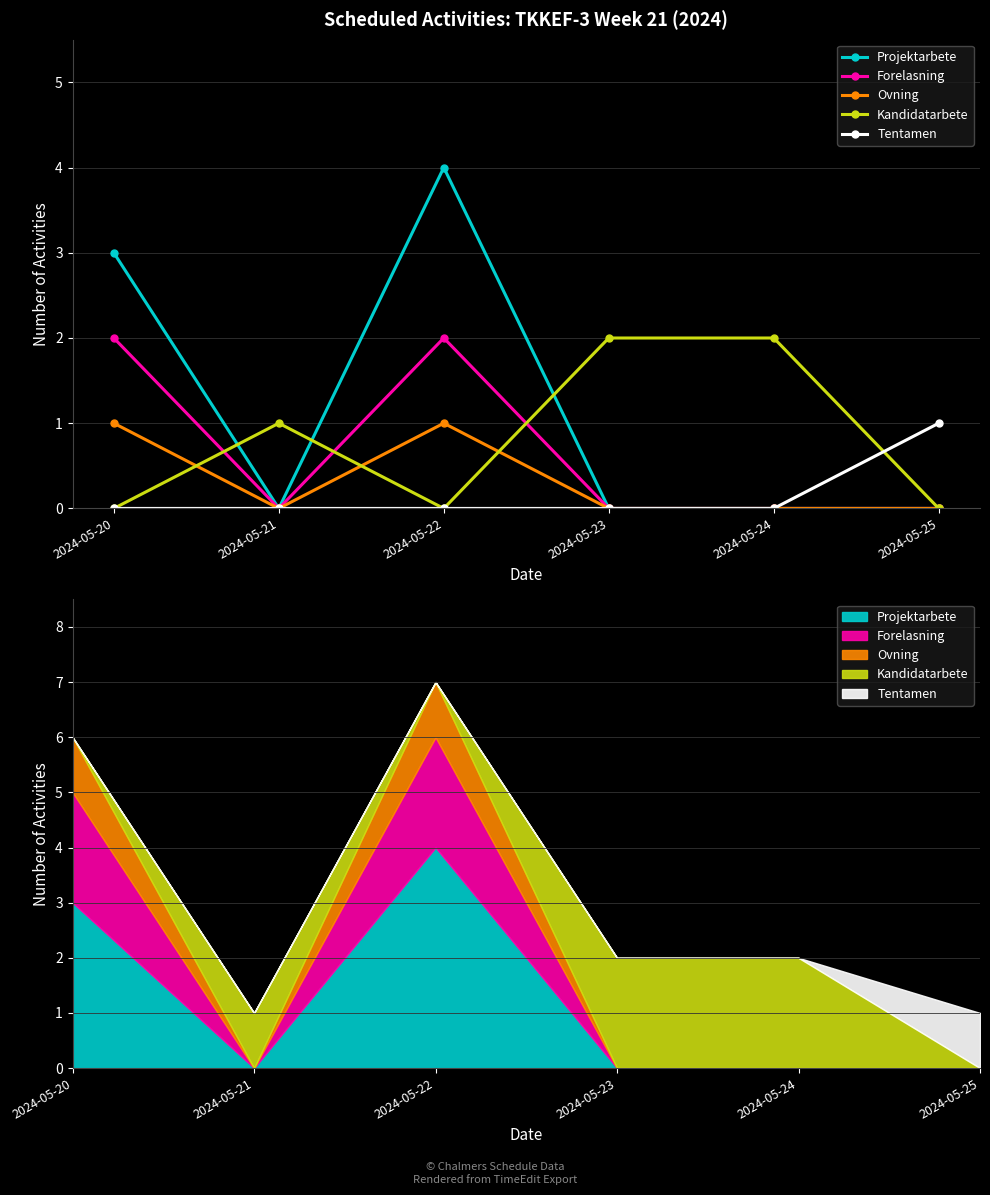

Rank the series at 2024-05-25 from highest to lowest value.

Tentamen, Projektarbete, Forelasning, Ovning, Kandidatarbete